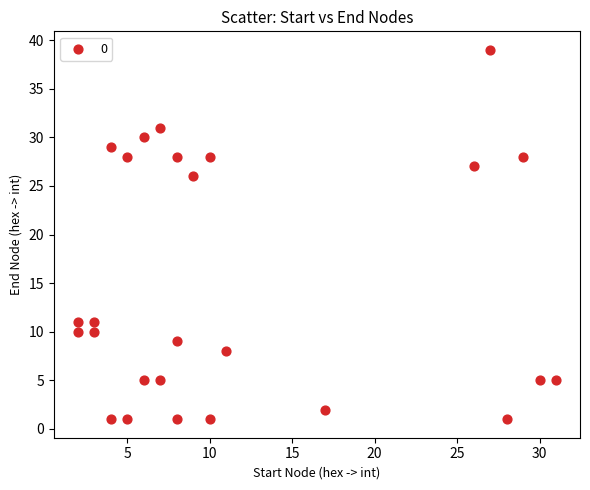

What is the range of Y values (max minus min)?

38